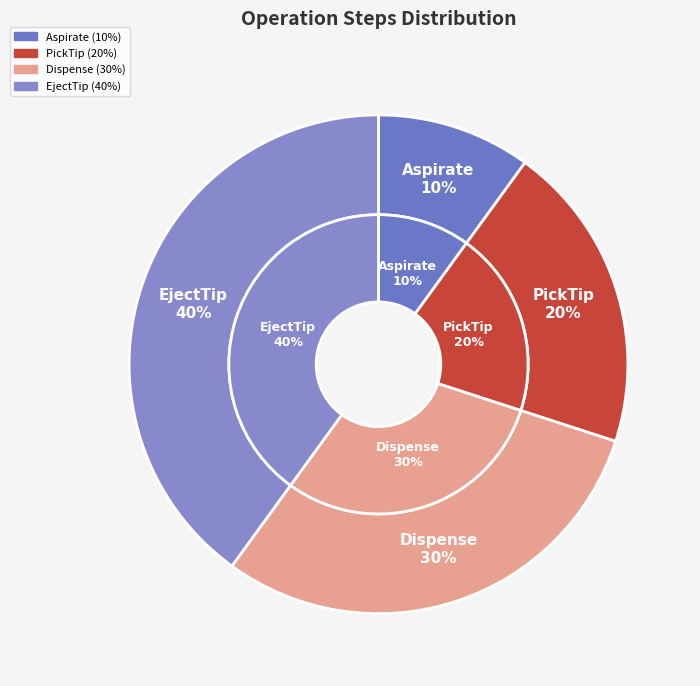

Combined, what portion of the pie is Aspirate and Dispense?

40.0%